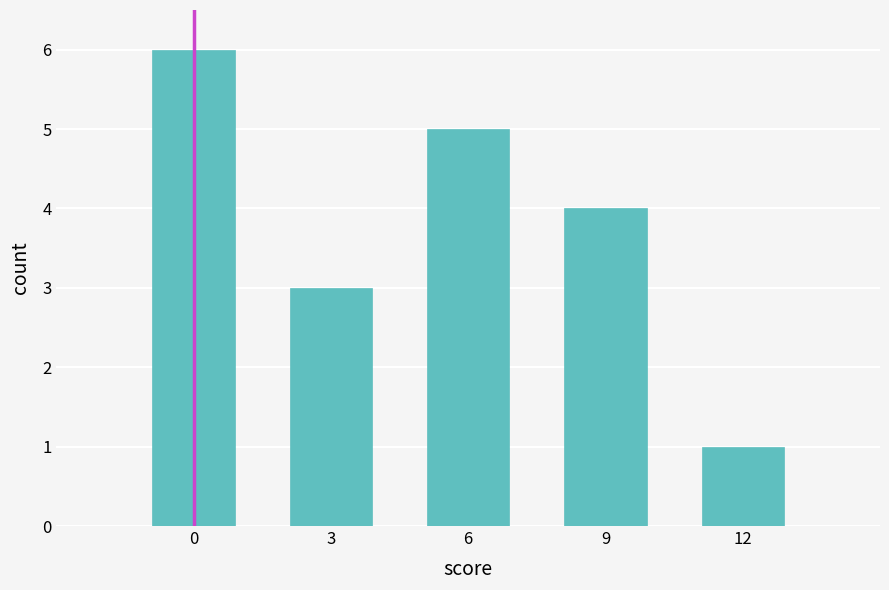

The value at 9 is 4. True or false?

True